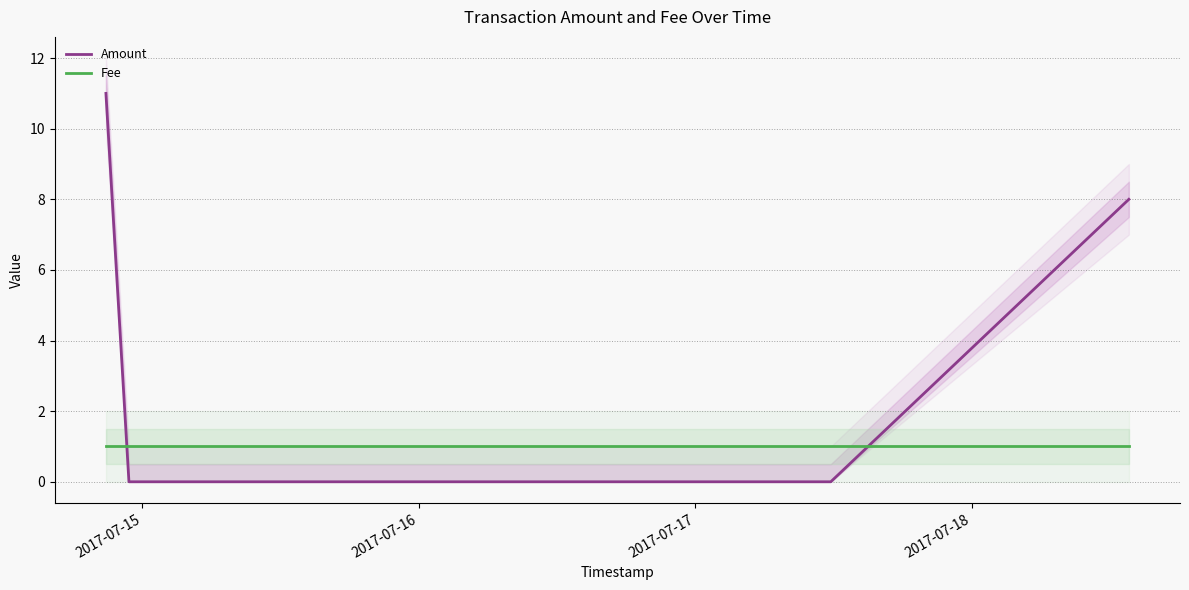

What is the sum of all Fee values?

4